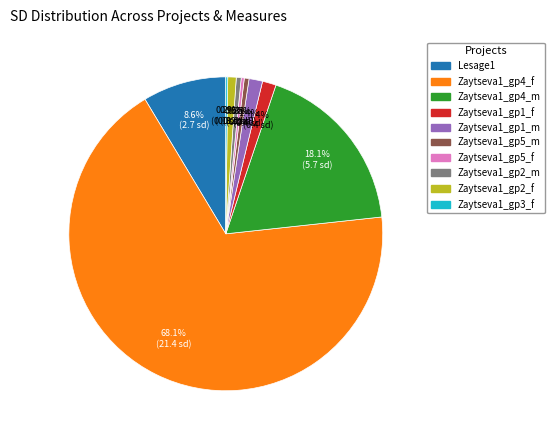

Combined, what portion of the pie is Zaytseva1_gp1_f and Zaytseva1_gp4_m?

19.5%